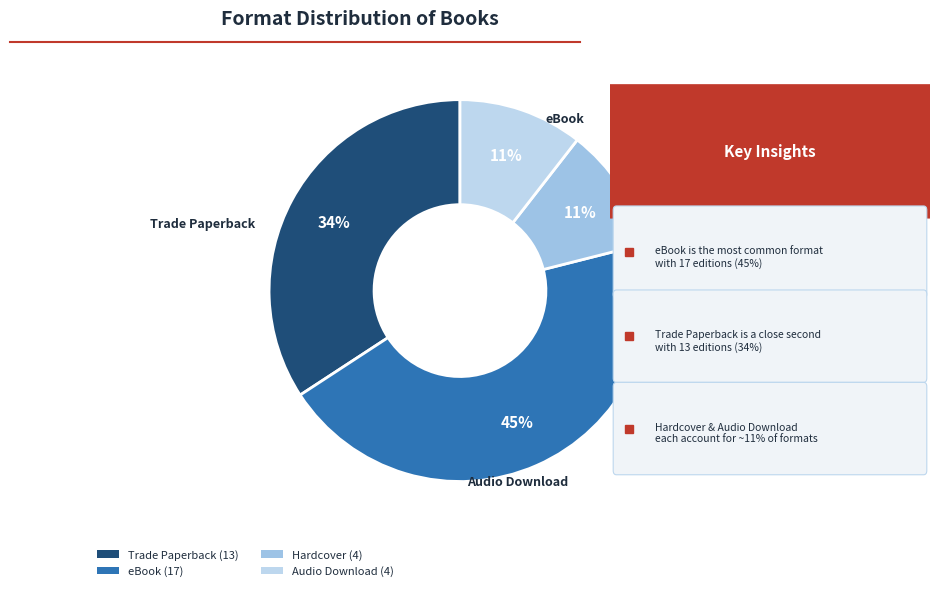

Is the sum of Trade Paperback and Hardcover greater than half?

No